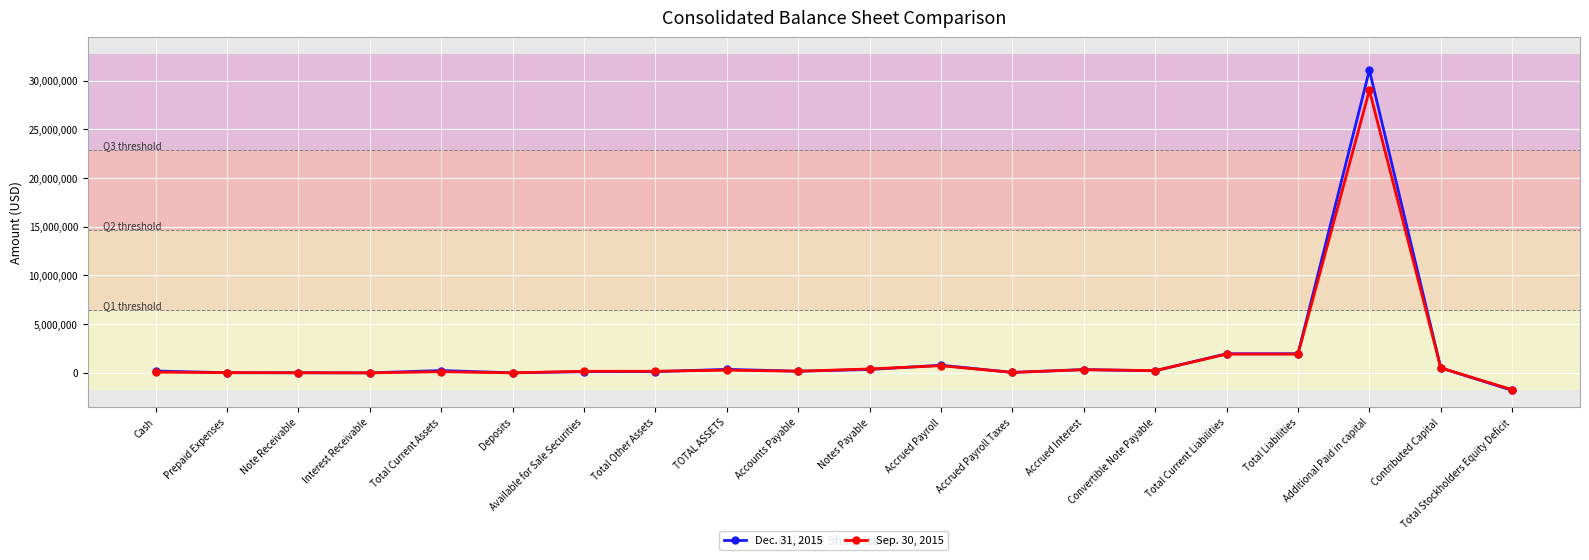

How many lines are shown in the chart?

2